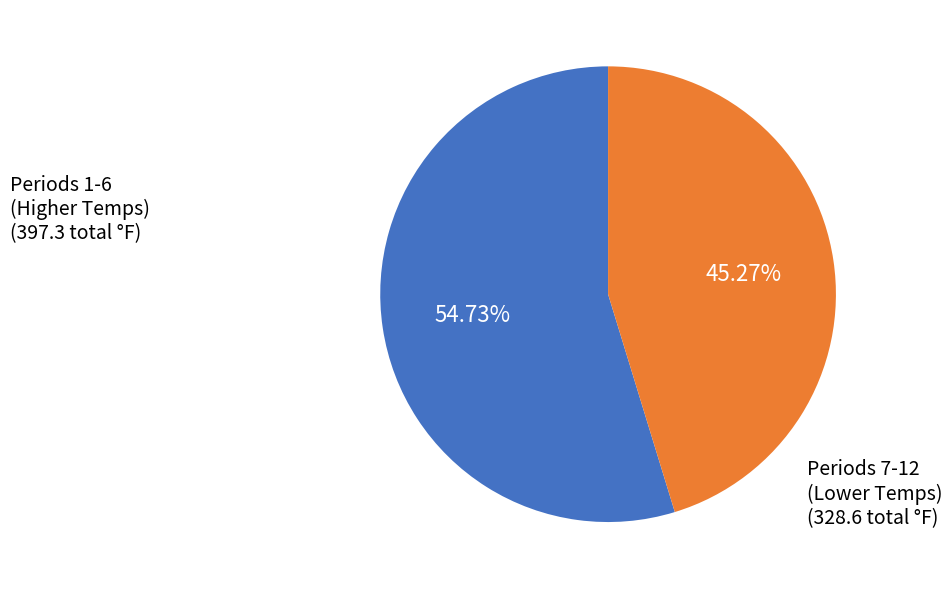

Is there a majority slice in this chart?

Yes